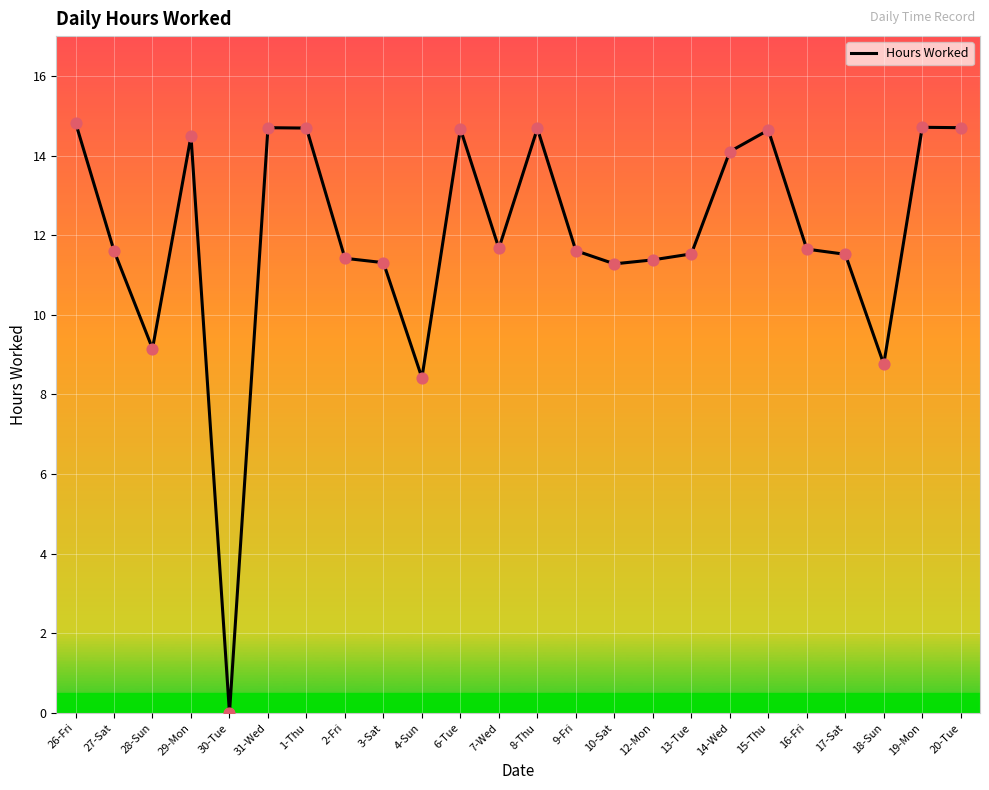

What is the change in value from 3-Sat to 17-Sat?

+0.2